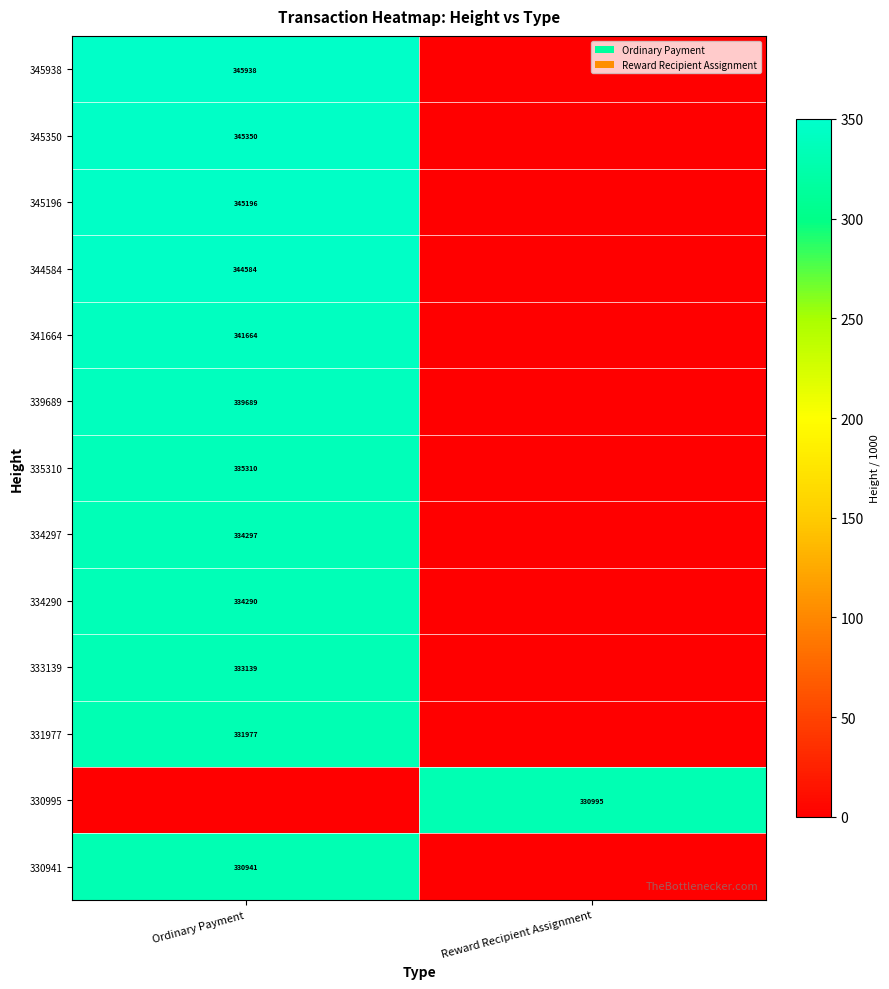

The 341664 series shows 586494 at Ordinary Payment. True or false?

False